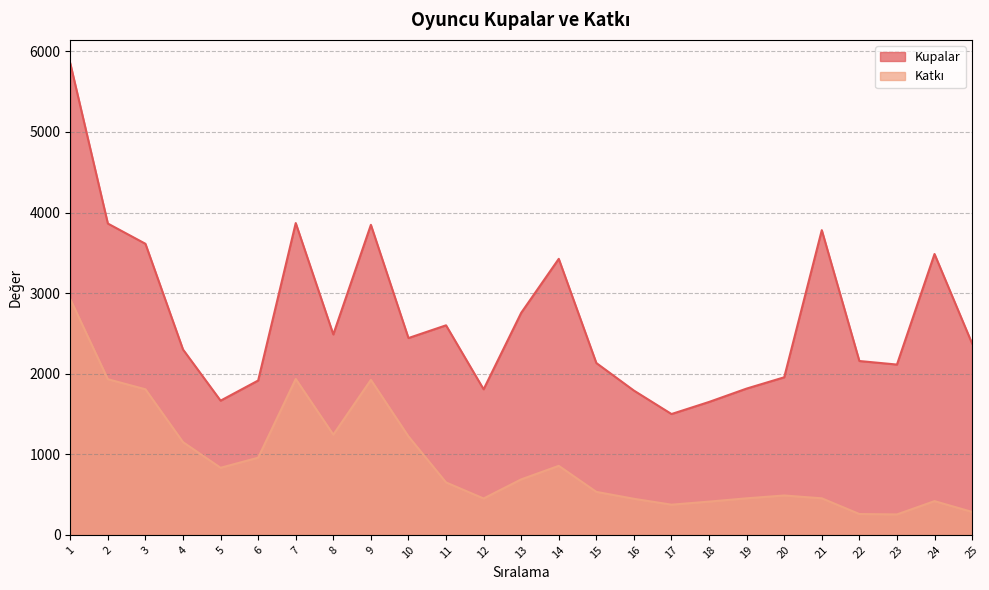

Read the Katkı value at 16, to the nearest 50.

450